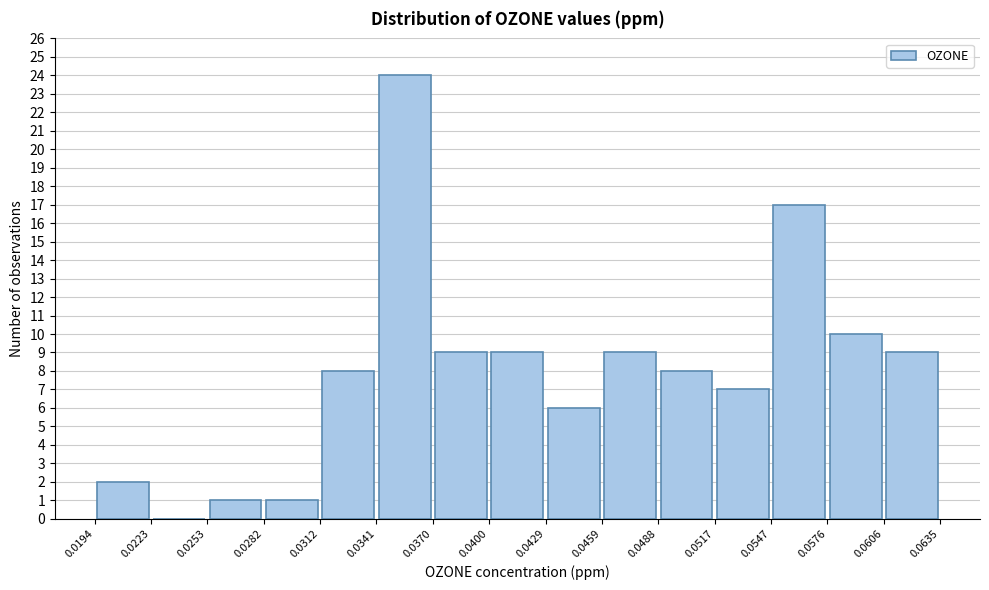

Which range on the x-axis has the tallest bar?

0.0341 to 0.0370